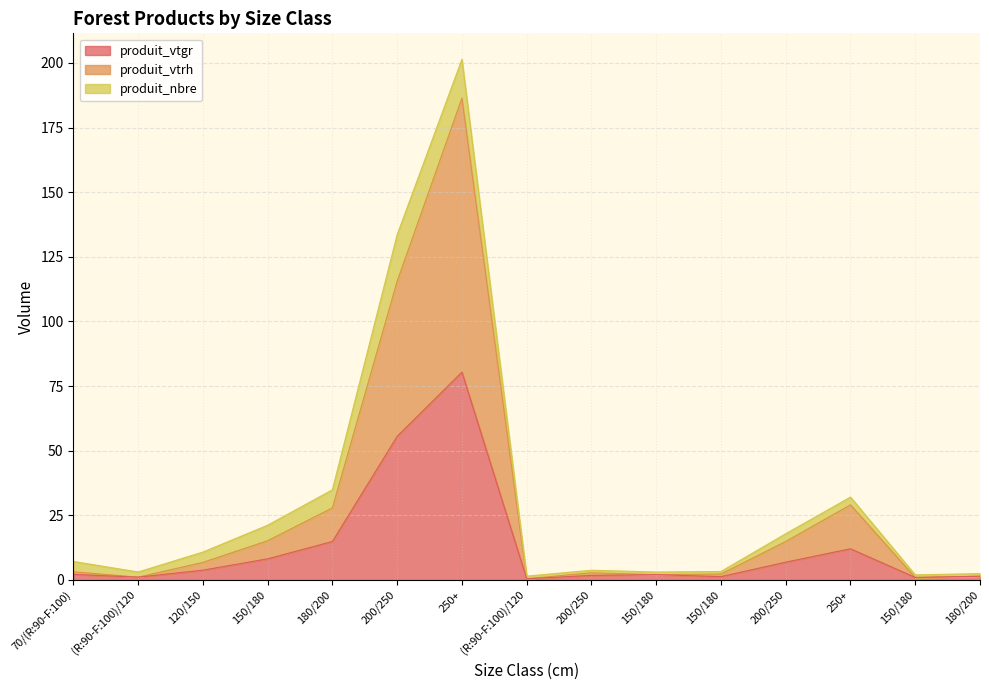

At which category does produit_vtrh reach its first local peak?

250+